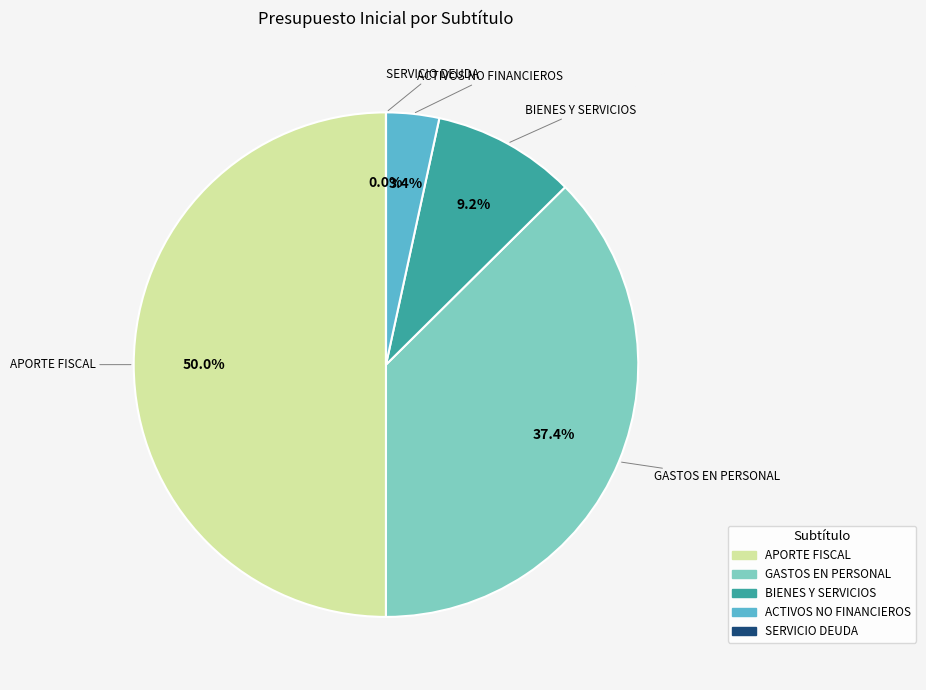

Which category has the smallest portion of the pie?

SERVICIO DE LA DEUDA